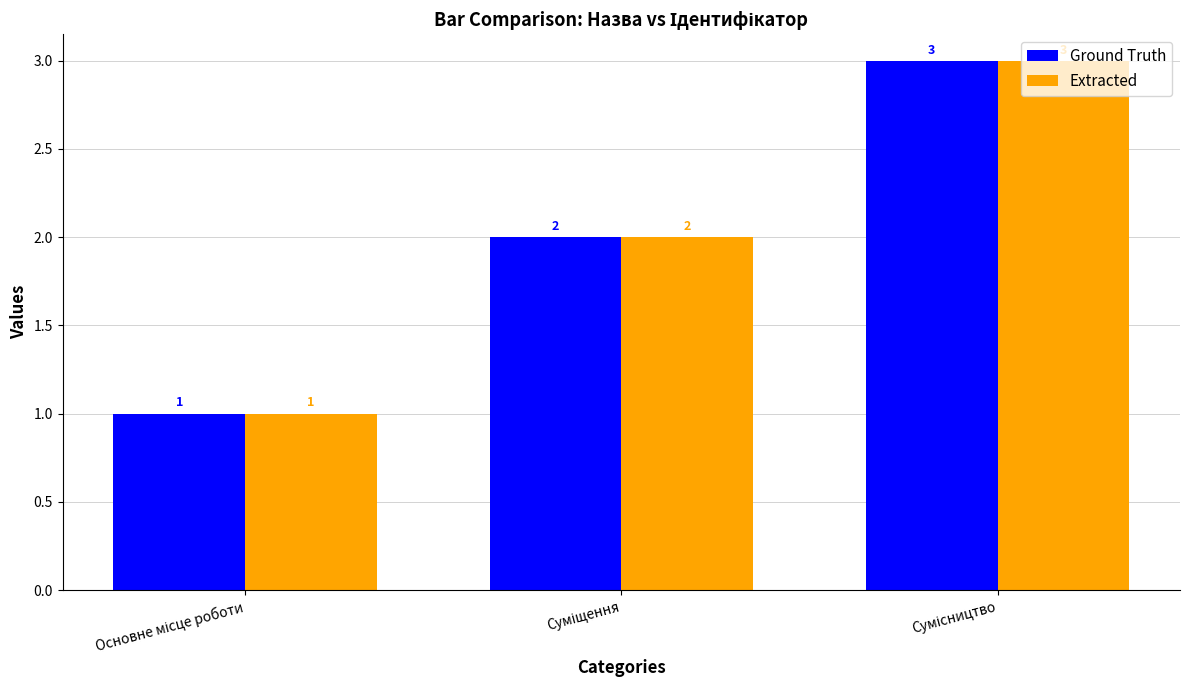

Reading right to left, transcribe all the data shown in this chart.

Ground Truth: 3	2	1
Extracted: 3	2	1